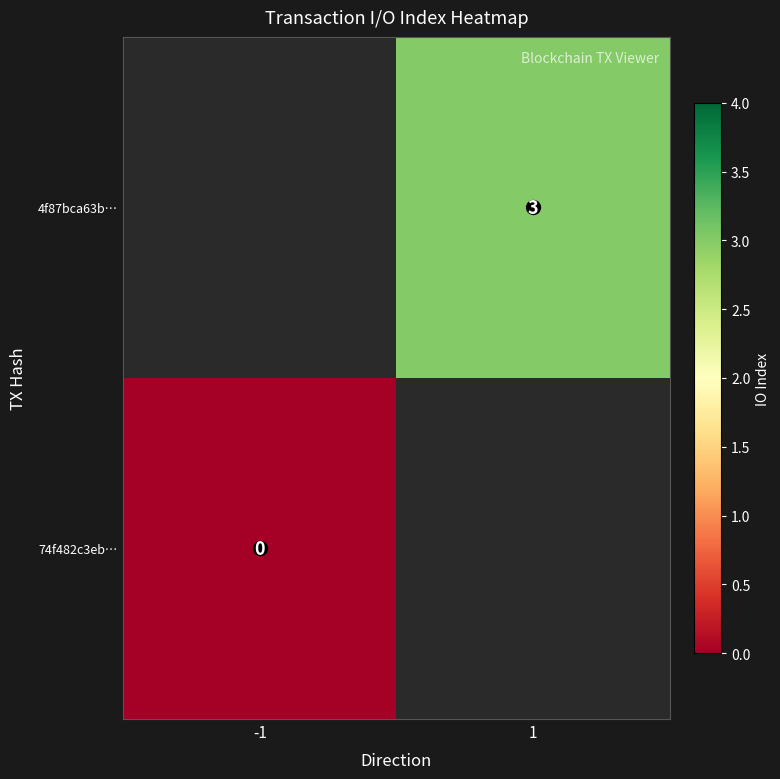

How many series are shown in this chart?

2